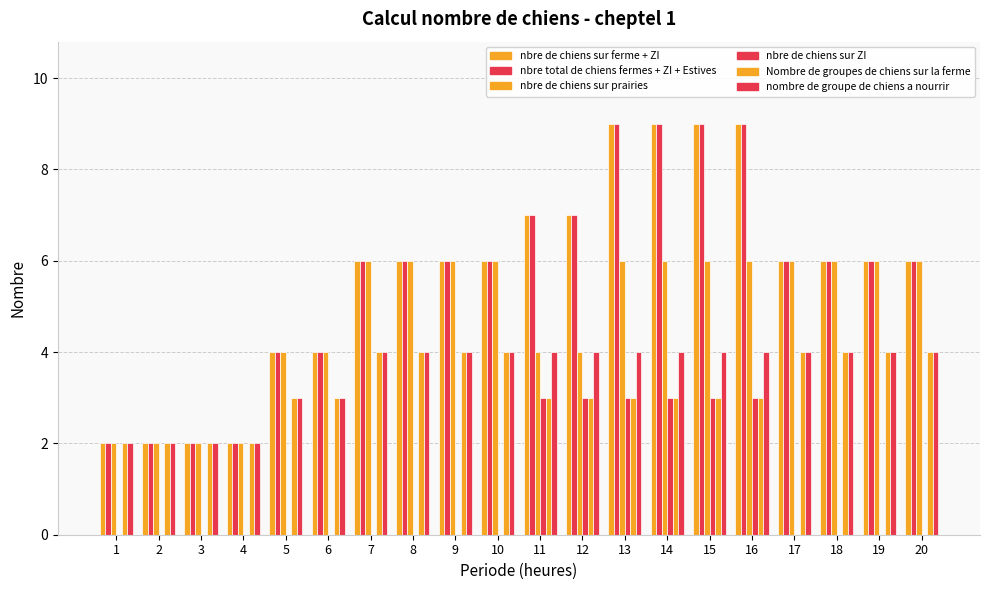

Are the bars horizontal?

No